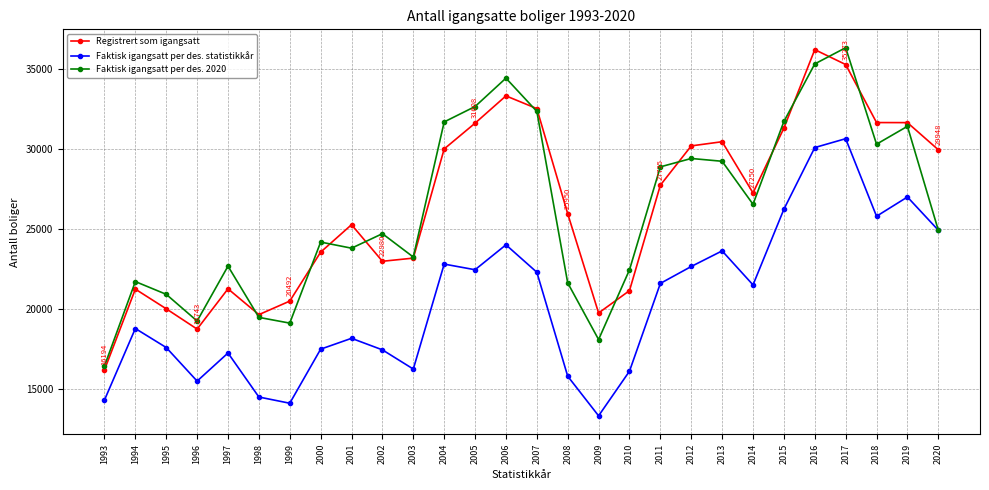

At which label does Registrert som igangsatt reach its peak?

2016